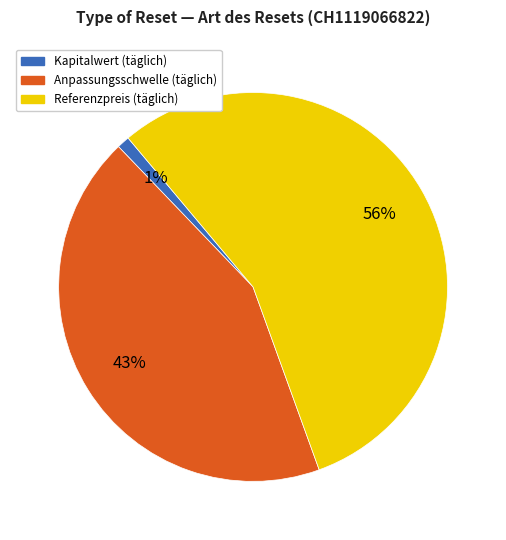

To the nearest percent, what portion does Referenzpreis (täglich) represent?

56%